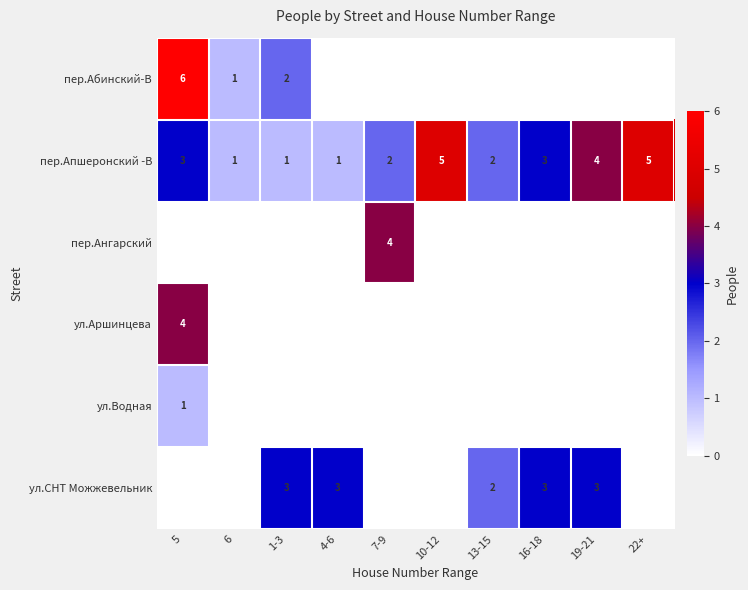

Is it true that пер.Абинский-В equals 4 at 5?

False